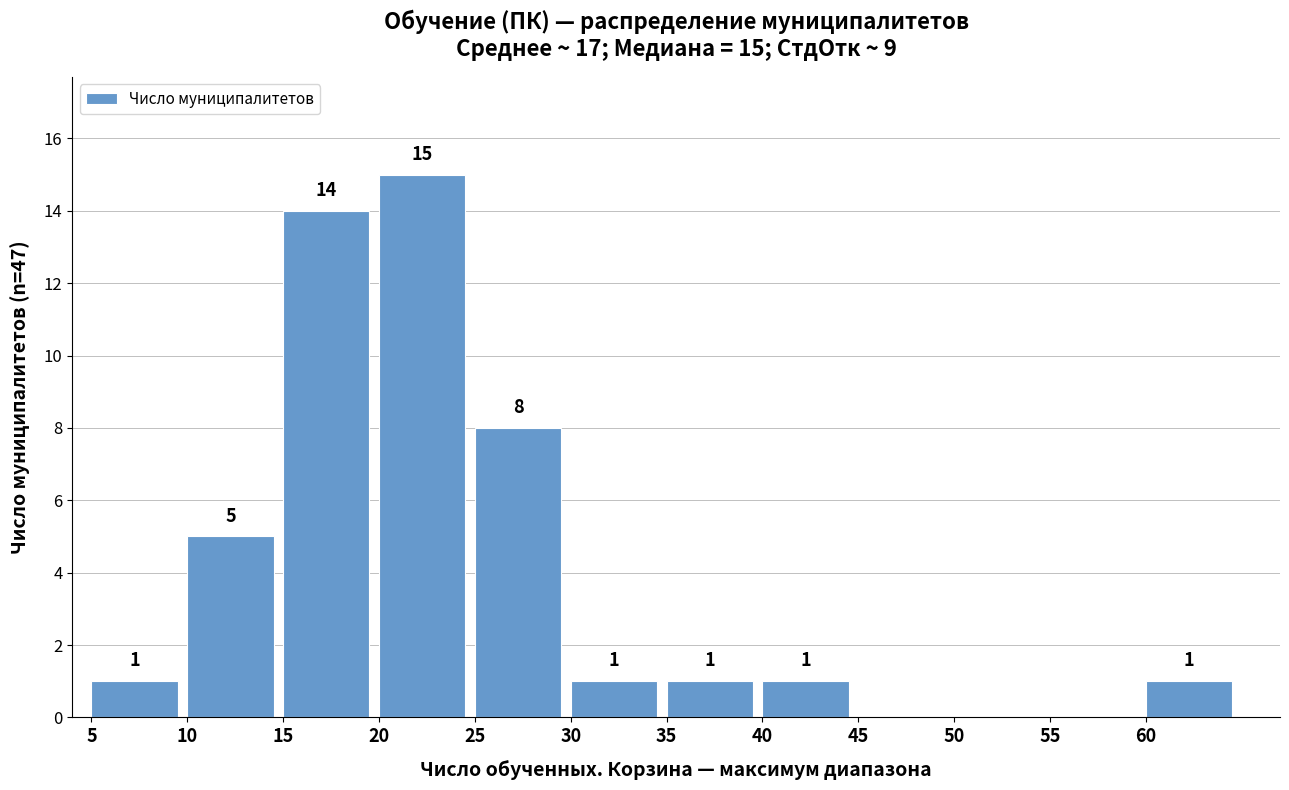

What value does the data have at 25, to the nearest 5?

10